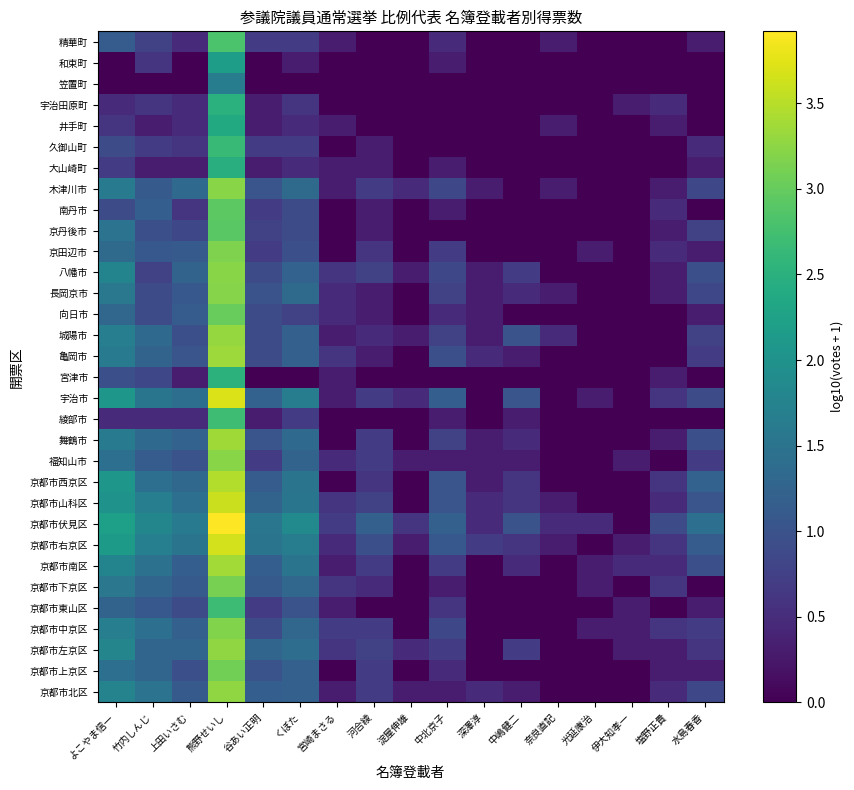

Reading left to right, what are all the values shown in this chart?

京都市北区: よこやま信一=1.8	竹内しんじ=1.5	上田いさむ=1.1	熊野せいし=3.3	谷あい正明=1.2	くぼた=1.2	宮崎まさる=0.3	河合綾=0.7	淀屋伸雄=0.3	中北京子=0.3	深澤淳=0.5	中嶋健二=0.3	奈良直記=0.0	光延康治=0.0	伊大知孝一=0.0	塩野正貴=0.5	水島春香=0.8
京都市上京区: よこやま信一=1.4	竹内しんじ=1.3	上田いさむ=1.0	熊野せいし=3.1	谷あい正明=1.0	くぼた=1.2	宮崎まさる=0.0	河合綾=0.7	淀屋伸雄=0.0	中北京子=0.5	深澤淳=0.0	中嶋健二=0.0	奈良直記=0.0	光延康治=0.0	伊大知孝一=0.0	塩野正貴=0.3	水島春香=0.3
京都市左京区: よこやま信一=1.8	竹内しんじ=1.3	上田いさむ=1.3	熊野せいし=3.3	谷あい正明=1.3	くぼた=1.4	宮崎まさる=0.6	河合綾=0.8	淀屋伸雄=0.5	中北京子=0.7	深澤淳=0.0	中嶋健二=0.7	奈良直記=0.0	光延康治=0.0	伊大知孝一=0.3	塩野正貴=0.3	水島春香=0.6
京都市中京区: よこやま信一=1.7	竹内しんじ=1.4	上田いさむ=1.2	熊野せいし=3.2	谷あい正明=0.9	くぼた=1.3	宮崎まさる=0.7	河合綾=0.7	淀屋伸雄=0.0	中北京子=0.8	深澤淳=0.0	中嶋健二=0.0	奈良直記=0.0	光延康治=0.3	伊大知孝一=0.3	塩野正貴=0.6	水島春香=0.7
京都市東山区: よこやま信一=1.3	竹内しんじ=1.1	上田いさむ=0.9	熊野せいし=2.7	谷あい正明=0.7	くぼた=1.0	宮崎まさる=0.3	河合綾=0.0	淀屋伸雄=0.0	中北京子=0.6	深澤淳=0.0	中嶋健二=0.0	奈良直記=0.0	光延康治=0.0	伊大知孝一=0.3	塩野正貴=0.0	水島春香=0.3
京都市下京区: よこやま信一=1.6	竹内しんじ=1.3	上田いさむ=1.1	熊野せいし=3.1	谷あい正明=1.1	くぼた=1.3	宮崎まさる=0.6	河合綾=0.5	淀屋伸雄=0.0	中北京子=0.3	深澤淳=0.0	中嶋健二=0.0	奈良直記=0.0	光延康治=0.3	伊大知孝一=0.0	塩野正貴=0.6	水島春香=0.0
京都市南区: よこやま信一=1.8	竹内しんじ=1.5	上田いさむ=1.2	熊野せいし=3.4	谷あい正明=1.2	くぼた=1.5	宮崎まさる=0.3	河合綾=0.7	淀屋伸雄=0.0	中北京子=0.7	深澤淳=0.0	中嶋健二=0.5	奈良直記=0.0	光延康治=0.3	伊大知孝一=0.5	塩野正貴=0.5	水島春香=1.0
京都市右京区: よこやま信一=2.1	竹内しんじ=1.7	上田いさむ=1.5	熊野せいし=3.7	谷あい正明=1.5	くぼた=1.6	宮崎まさる=0.5	河合綾=1.0	淀屋伸雄=0.3	中北京子=1.1	深澤淳=0.7	中嶋健二=0.6	奈良直記=0.3	光延康治=0.0	伊大知孝一=0.3	塩野正貴=0.6	水島春香=1.1
京都市伏見区: よこやま信一=2.2	竹内しんじ=1.8	上田いさむ=1.6	熊野せいし=3.9	谷あい正明=1.5	くぼた=1.9	宮崎まさる=0.7	河合綾=1.2	淀屋伸雄=0.6	中北京子=1.2	深澤淳=0.5	中嶋健二=1.0	奈良直記=0.5	光延康治=0.5	伊大知孝一=0.0	塩野正貴=0.9	水島春香=1.4
京都市山科区: よこやま信一=2.0	竹内しんじ=1.7	上田いさむ=1.4	熊野せいし=3.6	谷あい正明=1.3	くぼた=1.5	宮崎まさる=0.6	河合綾=0.8	淀屋伸雄=0.0	中北京子=1.0	深澤淳=0.5	中嶋健二=0.6	奈良直記=0.3	光延康治=0.0	伊大知孝一=0.0	塩野正貴=0.5	水島春香=1.0
京都市西京区: よこやま信一=2.1	竹内しんじ=1.4	上田いさむ=1.3	熊野せいし=3.5	谷あい正明=1.1	くぼた=1.5	宮崎まさる=0.0	河合綾=0.6	淀屋伸雄=0.0	中北京子=1.0	深澤淳=0.3	中嶋健二=0.6	奈良直記=0.0	光延康治=0.0	伊大知孝一=0.0	塩野正貴=0.6	水島春香=1.2
福知山市: よこやま信一=1.4	竹内しんじ=1.1	上田いさむ=1.0	熊野せいし=3.2	谷あい正明=0.7	くぼた=1.3	宮崎まさる=0.5	河合綾=0.7	淀屋伸雄=0.3	中北京子=0.3	深澤淳=0.3	中嶋健二=0.3	奈良直記=0.0	光延康治=0.0	伊大知孝一=0.3	塩野正貴=0.0	水島春香=0.7
舞鶴市: よこやま信一=1.6	竹内しんじ=1.3	上田いさむ=1.2	熊野せいし=3.4	谷あい正明=1.0	くぼた=1.3	宮崎まさる=0.0	河合綾=0.7	淀屋伸雄=0.0	中北京子=0.8	深澤淳=0.3	中嶋健二=0.5	奈良直記=0.0	光延康治=0.0	伊大知孝一=0.0	塩野正貴=0.3	水島春香=1.0
綾部市: よこやま信一=0.5	竹内しんじ=0.5	上田いさむ=0.5	熊野せいし=2.7	谷あい正明=0.3	くぼた=0.7	宮崎まさる=0.0	河合綾=0.0	淀屋伸雄=0.0	中北京子=0.3	深澤淳=0.0	中嶋健二=0.3	奈良直記=0.0	光延康治=0.0	伊大知孝一=0.0	塩野正貴=0.0	水島春香=0.0
宇治市: よこやま信一=2.1	竹内しんじ=1.5	上田いさむ=1.4	熊野せいし=3.7	谷あい正明=1.2	くぼた=1.7	宮崎まさる=0.3	河合綾=0.7	淀屋伸雄=0.5	中北京子=1.2	深澤淳=0.0	中嶋健二=1.0	奈良直記=0.0	光延康治=0.3	伊大知孝一=0.0	塩野正貴=0.6	水島春香=0.9
宮津市: よこやま信一=1.0	竹内しんじ=0.8	上田いさむ=0.3	熊野せいし=2.5	谷あい正明=0.0	くぼた=0.0	宮崎まさる=0.3	河合綾=0.0	淀屋伸雄=0.0	中北京子=0.0	深澤淳=0.0	中嶋健二=0.0	奈良直記=0.0	光延康治=0.0	伊大知孝一=0.0	塩野正貴=0.3	水島春香=0.0
亀岡市: よこやま信一=1.6	竹内しんじ=1.3	上田いさむ=1.0	熊野せいし=3.3	谷あい正明=0.9	くぼた=1.2	宮崎まさる=0.6	河合綾=0.3	淀屋伸雄=0.0	中北京子=1.0	深澤淳=0.5	中嶋健二=0.3	奈良直記=0.0	光延康治=0.0	伊大知孝一=0.0	塩野正貴=0.0	水島春香=0.7
城陽市: よこやま信一=1.7	竹内しんじ=1.3	上田いさむ=1.0	熊野せいし=3.3	谷あい正明=0.9	くぼた=1.2	宮崎まさる=0.3	河合綾=0.5	淀屋伸雄=0.3	中北京子=0.8	深澤淳=0.3	中嶋健二=1.0	奈良直記=0.5	光延康治=0.0	伊大知孝一=0.0	塩野正貴=0.0	水島春香=0.8
向日市: よこやま信一=1.3	竹内しんじ=0.9	上田いさむ=1.1	熊野せいし=3.0	谷あい正明=0.9	くぼた=0.8	宮崎まさる=0.5	河合綾=0.3	淀屋伸雄=0.0	中北京子=0.5	深澤淳=0.3	中嶋健二=0.0	奈良直記=0.0	光延康治=0.0	伊大知孝一=0.0	塩野正貴=0.0	水島春香=0.3
長岡京市: よこやま信一=1.6	竹内しんじ=0.9	上田いさむ=1.1	熊野せいし=3.2	谷あい正明=1.0	くぼた=1.4	宮崎まさる=0.5	河合綾=0.3	淀屋伸雄=0.0	中北京子=0.8	深澤淳=0.3	中嶋健二=0.5	奈良直記=0.3	光延康治=0.0	伊大知孝一=0.0	塩野正貴=0.3	水島春香=0.8
八幡市: よこやま信一=1.8	竹内しんじ=0.8	上田いさむ=1.3	熊野せいし=3.2	谷あい正明=0.9	くぼた=1.2	宮崎まさる=0.6	河合綾=0.8	淀屋伸雄=0.3	中北京子=0.8	深澤淳=0.3	中嶋健二=0.7	奈良直記=0.0	光延康治=0.0	伊大知孝一=0.0	塩野正貴=0.3	水島春香=1.0
京田辺市: よこやま信一=1.4	竹内しんじ=1.1	上田いさむ=1.1	熊野せいし=3.2	谷あい正明=0.7	くぼた=1.0	宮崎まさる=0.0	河合綾=0.6	淀屋伸雄=0.0	中北京子=0.7	深澤淳=0.0	中嶋健二=0.0	奈良直記=0.0	光延康治=0.3	伊大知孝一=0.0	塩野正貴=0.5	水島春香=0.3
京丹後市: よこやま信一=1.5	竹内しんじ=1.0	上田いさむ=0.8	熊野せいし=2.9	谷あい正明=0.8	くぼた=0.9	宮崎まさる=0.0	河合綾=0.3	淀屋伸雄=0.0	中北京子=0.0	深澤淳=0.0	中嶋健二=0.0	奈良直記=0.0	光延康治=0.0	伊大知孝一=0.0	塩野正貴=0.3	水島春香=0.8
南丹市: よこやま信一=0.9	竹内しんじ=1.2	上田いさむ=0.6	熊野せいし=2.9	谷あい正明=0.7	くぼた=0.9	宮崎まさる=0.0	河合綾=0.3	淀屋伸雄=0.0	中北京子=0.3	深澤淳=0.0	中嶋健二=0.0	奈良直記=0.0	光延康治=0.0	伊大知孝一=0.0	塩野正貴=0.5	水島春香=0.0
木津川市: よこやま信一=1.6	竹内しんじ=1.1	上田いさむ=1.3	熊野せいし=3.2	谷あい正明=1.0	くぼた=1.4	宮崎まさる=0.3	河合綾=0.7	淀屋伸雄=0.5	中北京子=0.8	深澤淳=0.3	中嶋健二=0.0	奈良直記=0.3	光延康治=0.0	伊大知孝一=0.0	塩野正貴=0.3	水島春香=0.8
大山崎町: よこやま信一=0.7	竹内しんじ=0.3	上田いさむ=0.3	熊野せいし=2.5	谷あい正明=0.3	くぼた=0.5	宮崎まさる=0.3	河合綾=0.3	淀屋伸雄=0.0	中北京子=0.3	深澤淳=0.0	中嶋健二=0.0	奈良直記=0.0	光延康治=0.0	伊大知孝一=0.0	塩野正貴=0.0	水島春香=0.3
久御山町: よこやま信一=0.9	竹内しんじ=0.7	上田いさむ=0.6	熊野せいし=2.7	谷あい正明=0.7	くぼた=0.7	宮崎まさる=0.0	河合綾=0.3	淀屋伸雄=0.0	中北京子=0.0	深澤淳=0.0	中嶋健二=0.0	奈良直記=0.0	光延康治=0.0	伊大知孝一=0.0	塩野正貴=0.0	水島春香=0.5
井手町: よこやま信一=0.6	竹内しんじ=0.3	上田いさむ=0.5	熊野せいし=2.4	谷あい正明=0.3	くぼた=0.5	宮崎まさる=0.3	河合綾=0.0	淀屋伸雄=0.0	中北京子=0.0	深澤淳=0.0	中嶋健二=0.0	奈良直記=0.3	光延康治=0.0	伊大知孝一=0.0	塩野正貴=0.3	水島春香=0.0
宇治田原町: よこやま信一=0.5	竹内しんじ=0.6	上田いさむ=0.5	熊野せいし=2.5	谷あい正明=0.3	くぼた=0.6	宮崎まさる=0.0	河合綾=0.0	淀屋伸雄=0.0	中北京子=0.0	深澤淳=0.0	中嶋健二=0.0	奈良直記=0.0	光延康治=0.0	伊大知孝一=0.3	塩野正貴=0.5	水島春香=0.0
笠置町: よこやま信一=0.0	竹内しんじ=0.0	上田いさむ=0.0	熊野せいし=1.7	谷あい正明=0.0	くぼた=0.0	宮崎まさる=0.0	河合綾=0.0	淀屋伸雄=0.0	中北京子=0.0	深澤淳=0.0	中嶋健二=0.0	奈良直記=0.0	光延康治=0.0	伊大知孝一=0.0	塩野正貴=0.0	水島春香=0.0
和束町: よこやま信一=0.0	竹内しんじ=0.6	上田いさむ=0.0	熊野せいし=2.2	谷あい正明=0.0	くぼた=0.3	宮崎まさる=0.0	河合綾=0.0	淀屋伸雄=0.0	中北京子=0.3	深澤淳=0.0	中嶋健二=0.0	奈良直記=0.0	光延康治=0.0	伊大知孝一=0.0	塩野正貴=0.0	水島春香=0.0
精華町: よこやま信一=1.1	竹内しんじ=0.8	上田いさむ=0.5	熊野せいし=2.8	谷あい正明=0.7	くぼた=0.7	宮崎まさる=0.3	河合綾=0.0	淀屋伸雄=0.0	中北京子=0.5	深澤淳=0.0	中嶋健二=0.0	奈良直記=0.3	光延康治=0.0	伊大知孝一=0.0	塩野正貴=0.0	水島春香=0.3